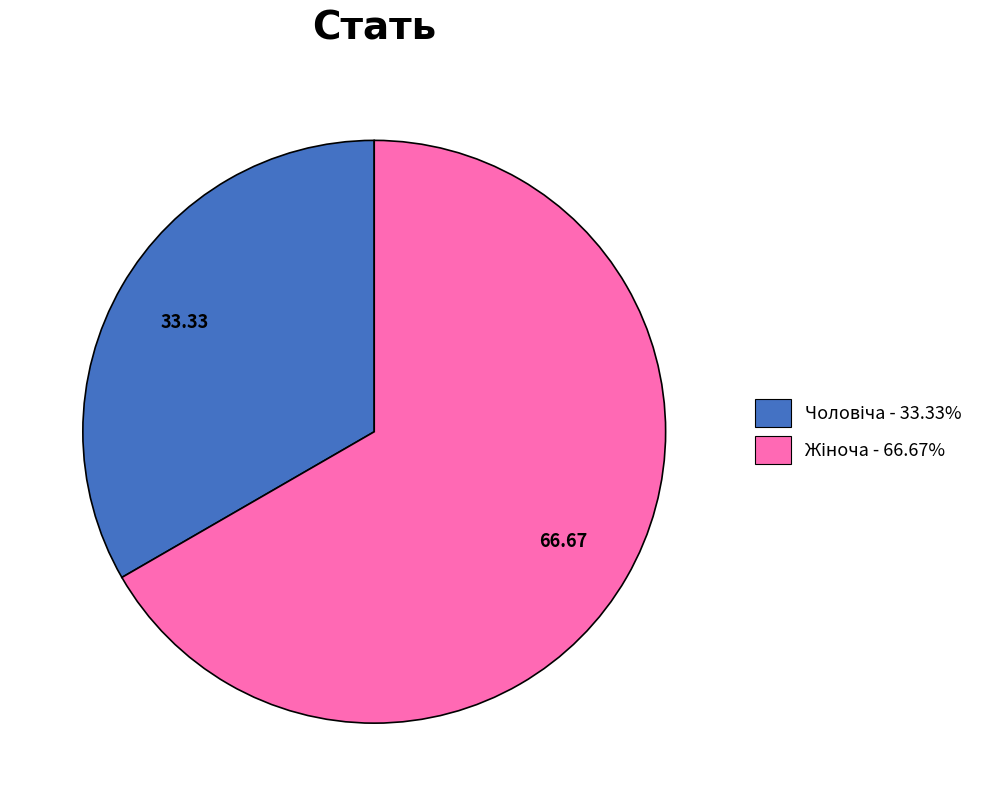

Is there a majority slice in this chart?

Yes